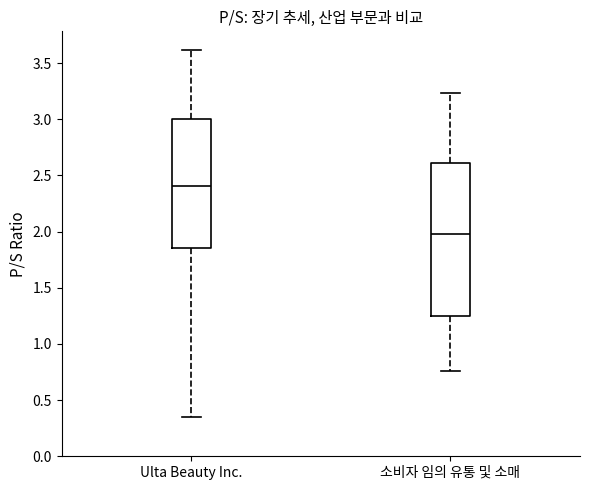

Reading left to right, transcribe this box plot: for each box, give where its median line is, the range the box spans, and where its two whiskers end, as read against the y-axis. The values are not printed on the chart, so give them approximately, as read against the axis.

Ulta Beauty Inc.: median 2.40, box 1.85 to 3.00, whiskers 0.35 to 3.60
소비자 임의 유통 및 소매: median 2.00, box 1.25 to 2.60, whiskers 0.75 to 3.25